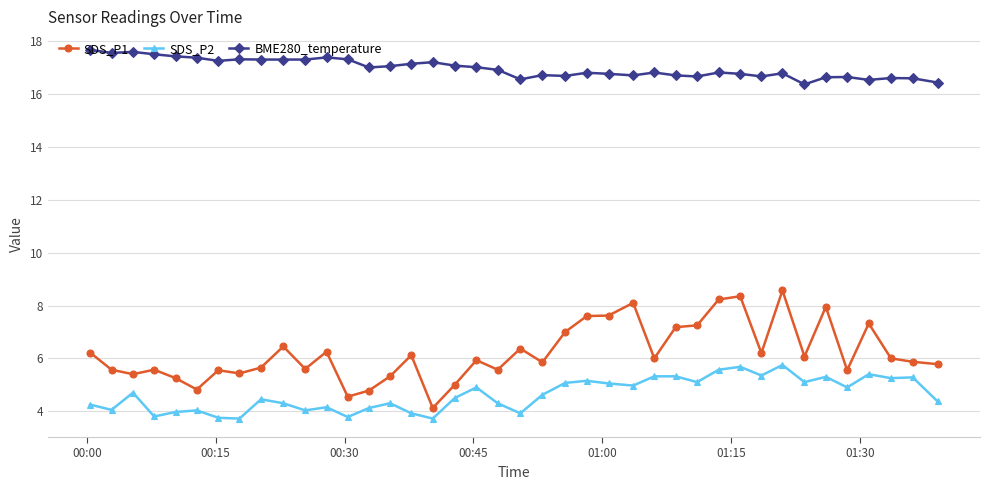

What is the sum of all BME280_temperature values?

679.2